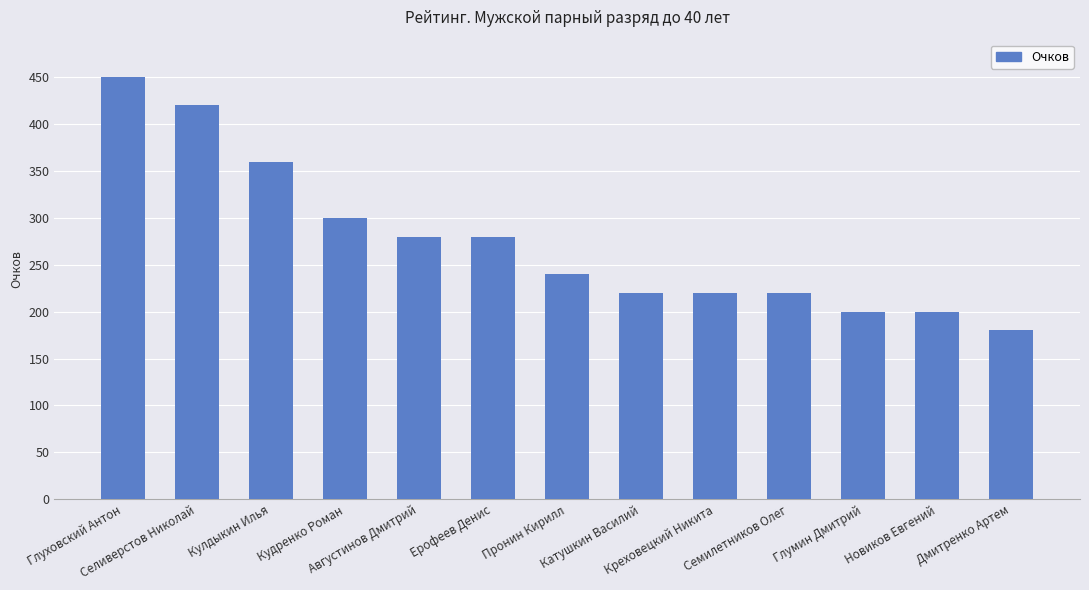

What position from the left is Кулдыкин Илья?

3